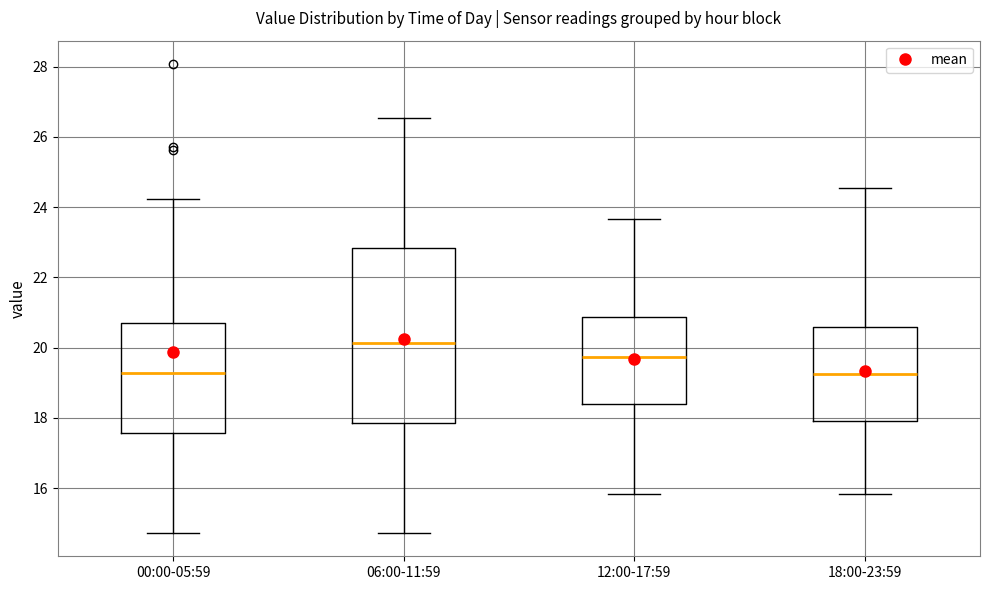

Reading left to right, read every box against the y-axis: the position of its median line, the range the box covers, and the ends of its whiskers. The values are not printed on the chart, so give them approximately, as read against the axis.

00:00-05:59: median 19.2, box 17.6 to 20.6, whiskers 14.8 to 24.2
06:00-11:59: median 20.2, box 17.8 to 22.8, whiskers 14.8 to 26.6
12:00-17:59: median 19.8, box 18.4 to 20.8, whiskers 15.8 to 23.6
18:00-23:59: median 19.2, box 18.0 to 20.6, whiskers 15.8 to 24.6